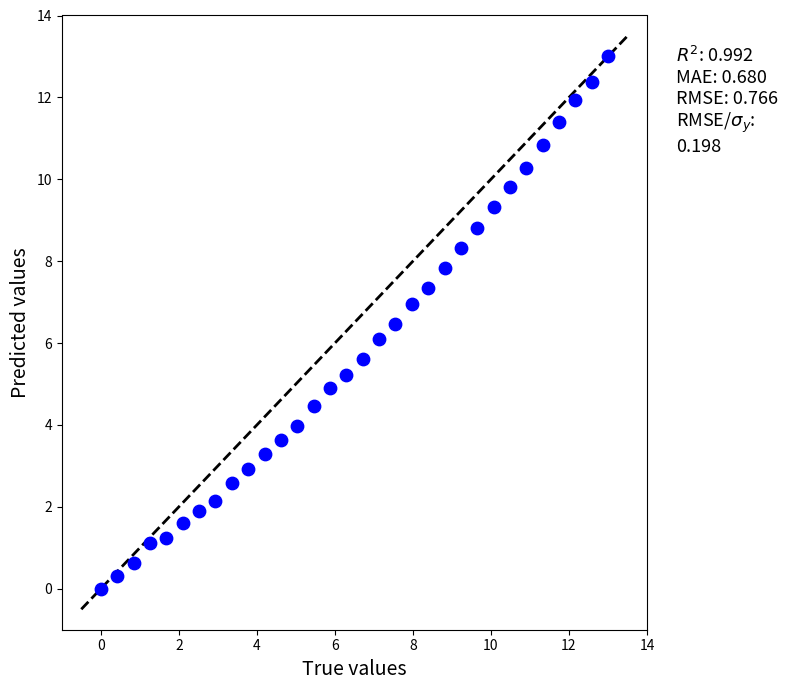

What is the range of Y values (max minus min)?

13.0